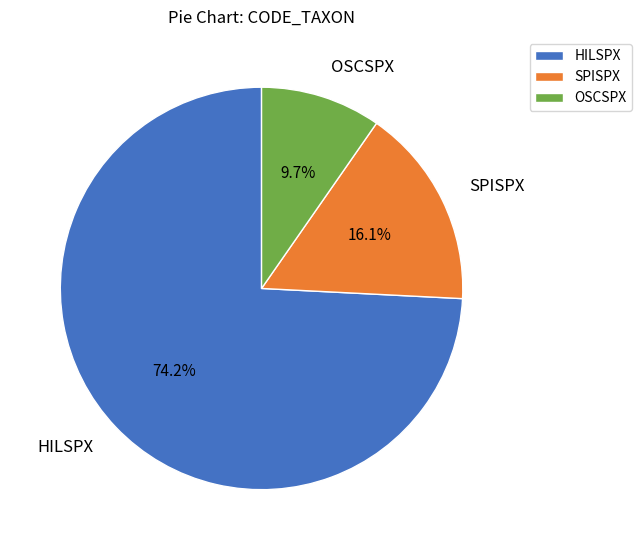

What portion of the pie excludes OSCSPX?

90.3%